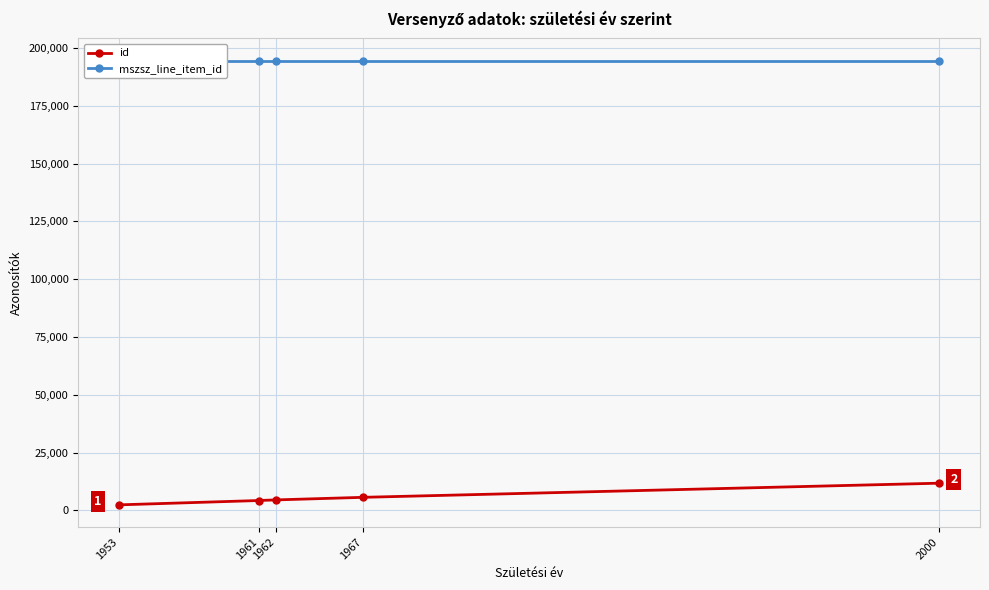

How many categories are shown in the chart?

5